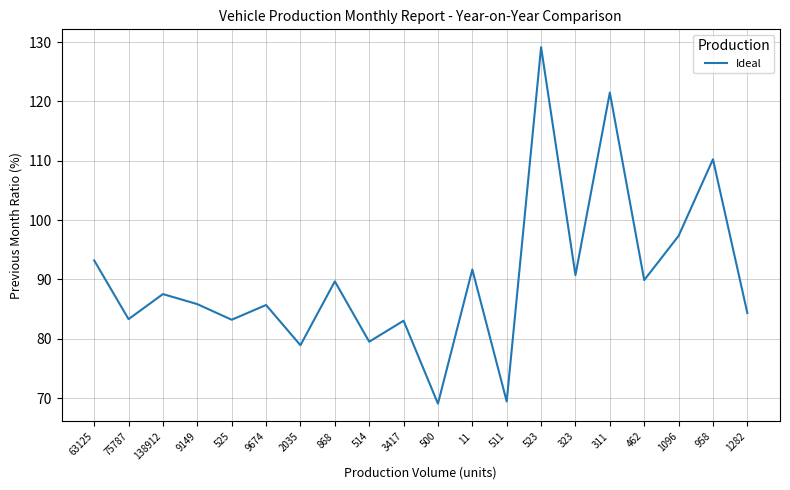

At which label does the data first exceed 87?

63125